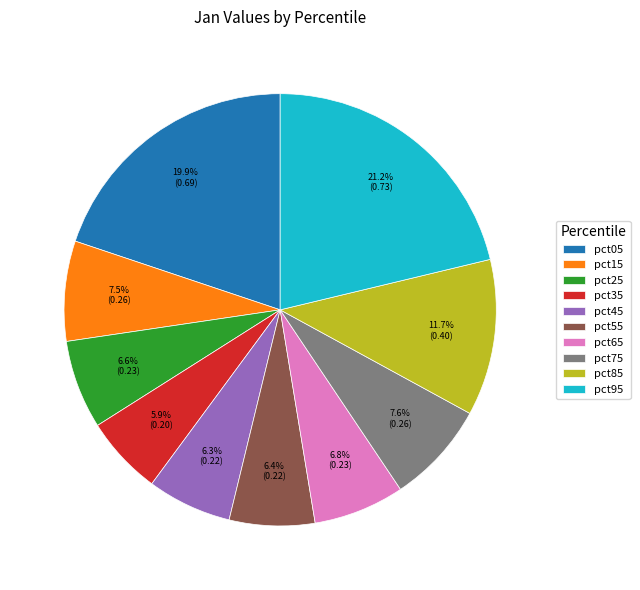

Combined, do pct75 and pct85 account for over 50%?

No